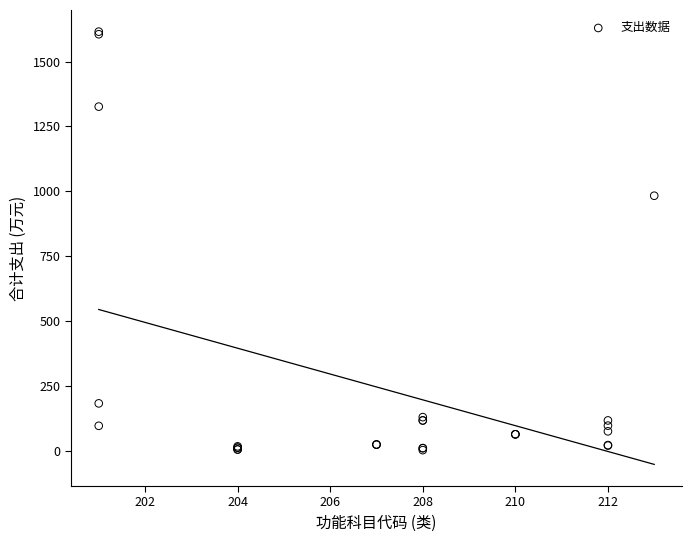

What Y value in the scatter plot is closest to 809?

983.1